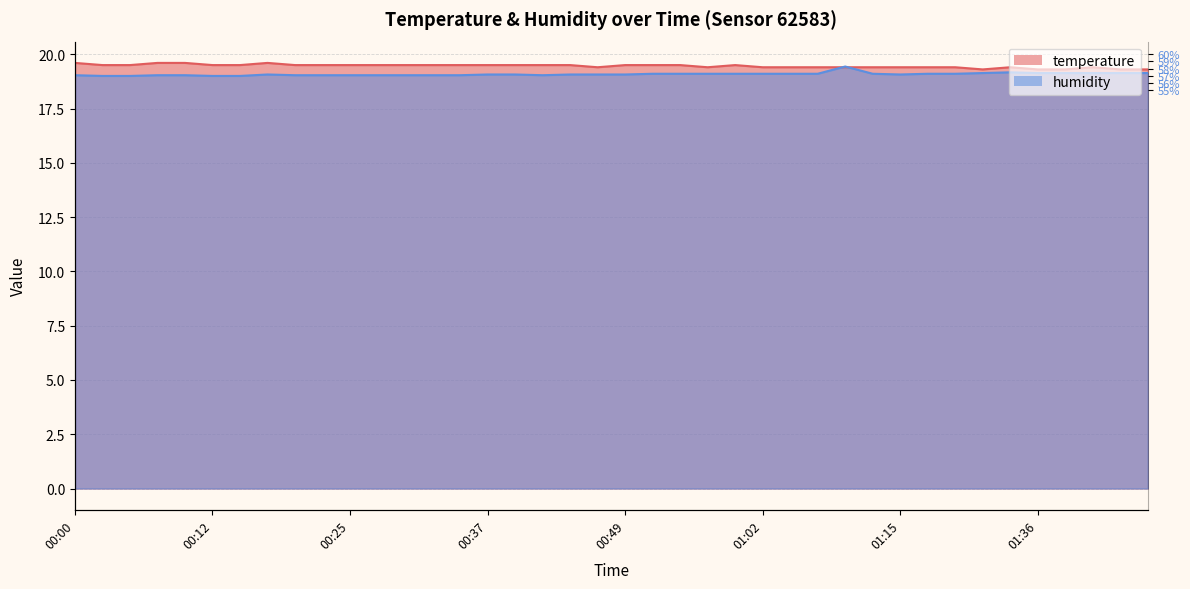

Count the number of categories in the chart.

40